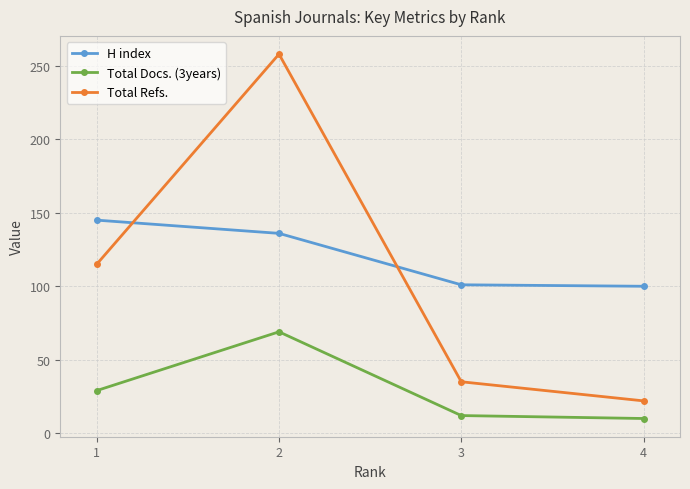

True or false: Total Refs. and Total Docs. (3years) cross at least once.

False